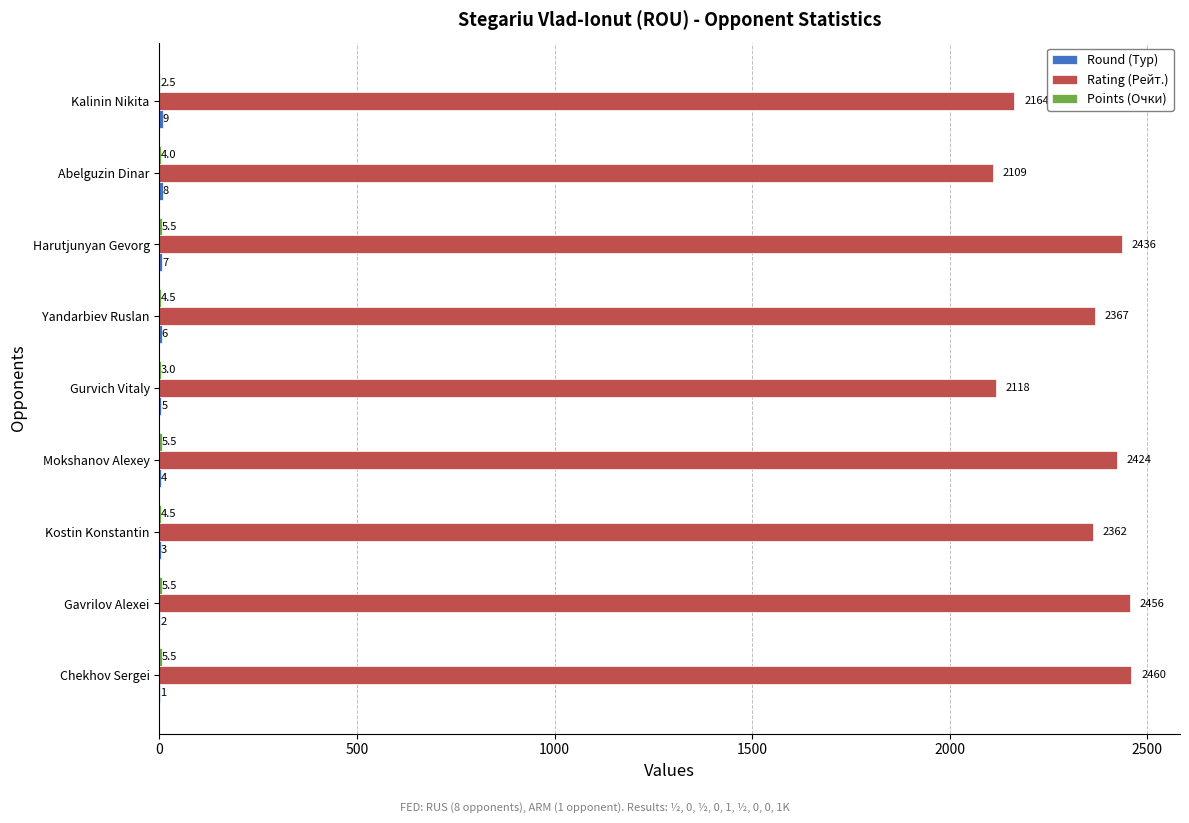

What is the greatest value displayed?

2460.0